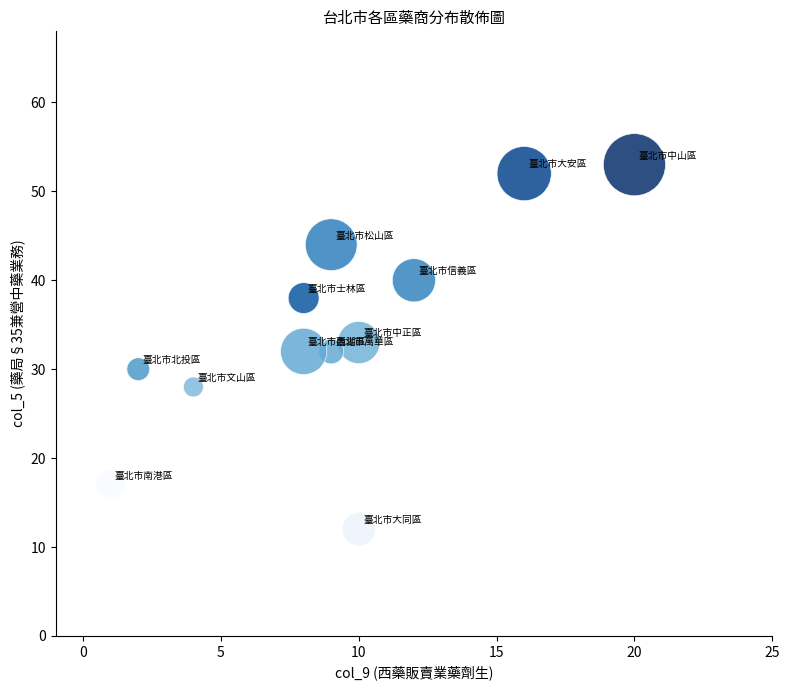

What is the average X value?

9